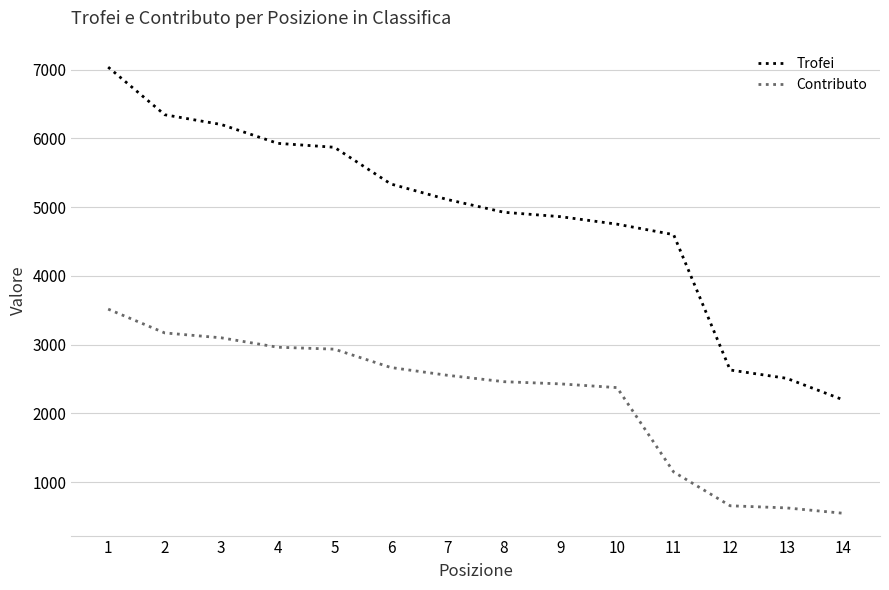

What is the maximum value shown in the chart?

7035